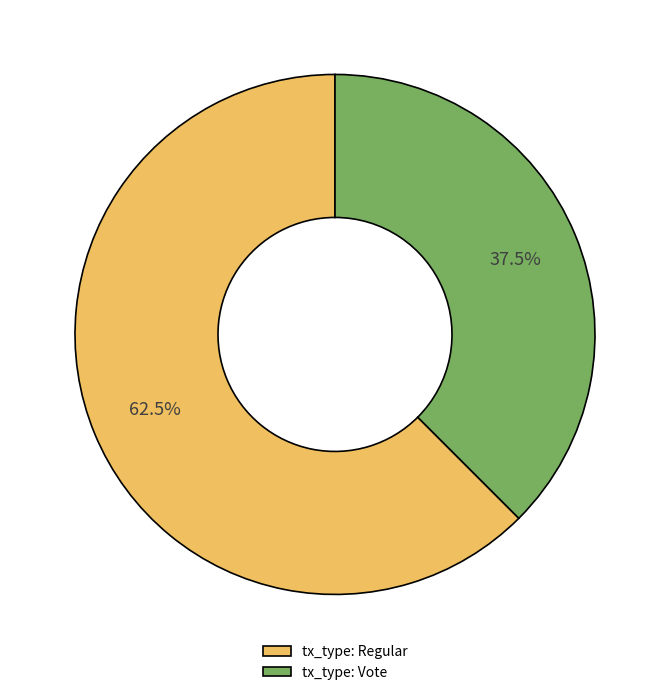

Between tx_type: Vote and tx_type: Regular, which is larger?

tx_type: Regular